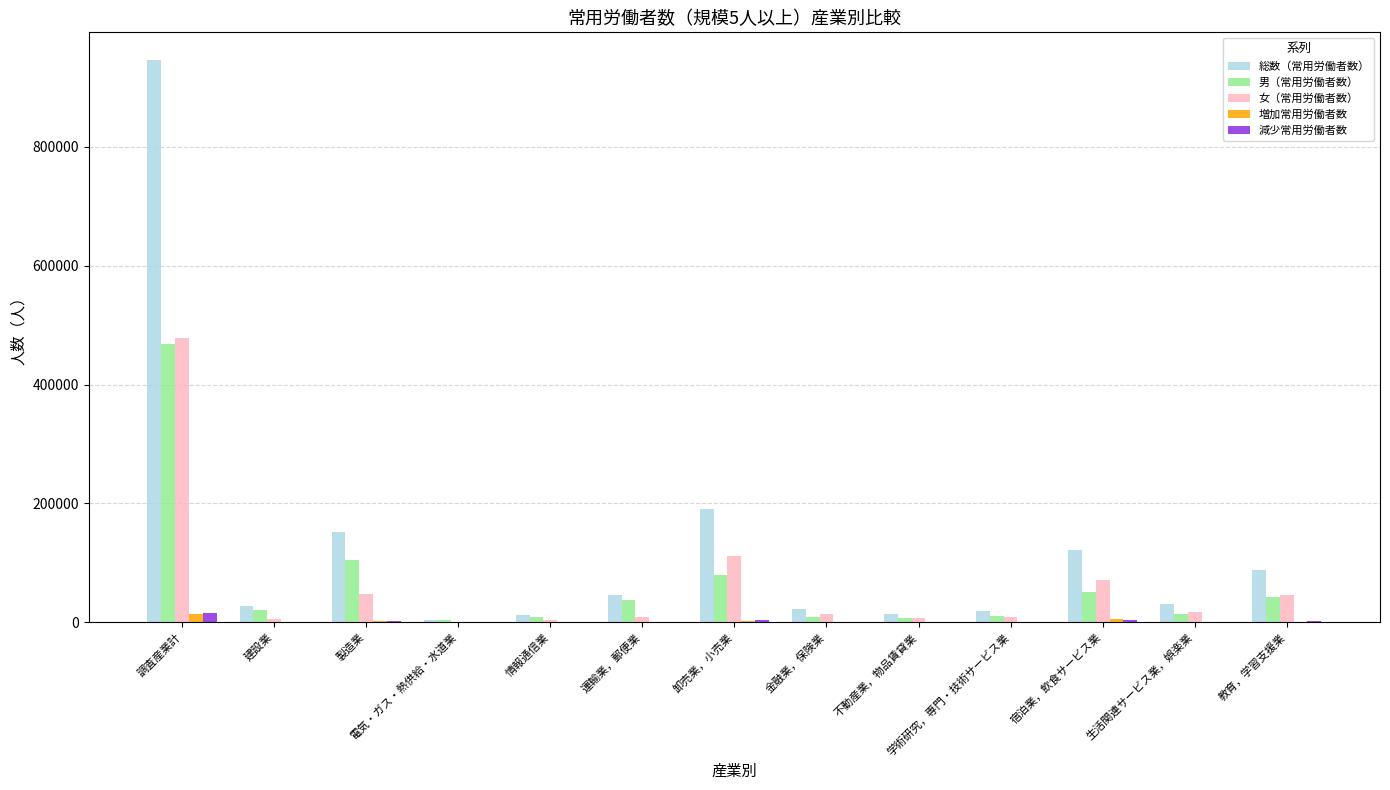

Is it true that 総数（常用労働者数） equals 88387 at 教育，学習支援業?

True